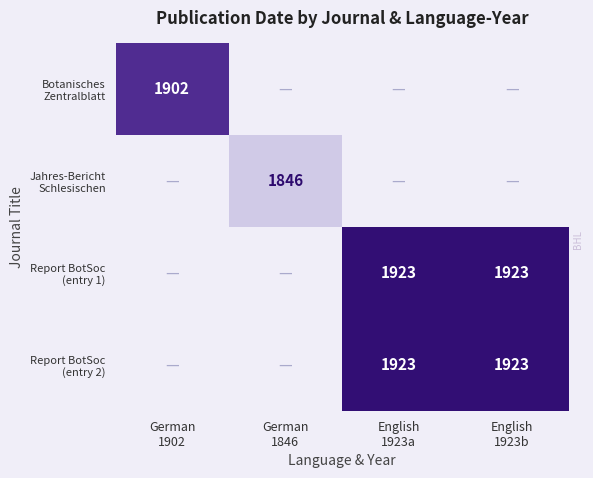

At how many categories does at least one series exceed 1921?

2